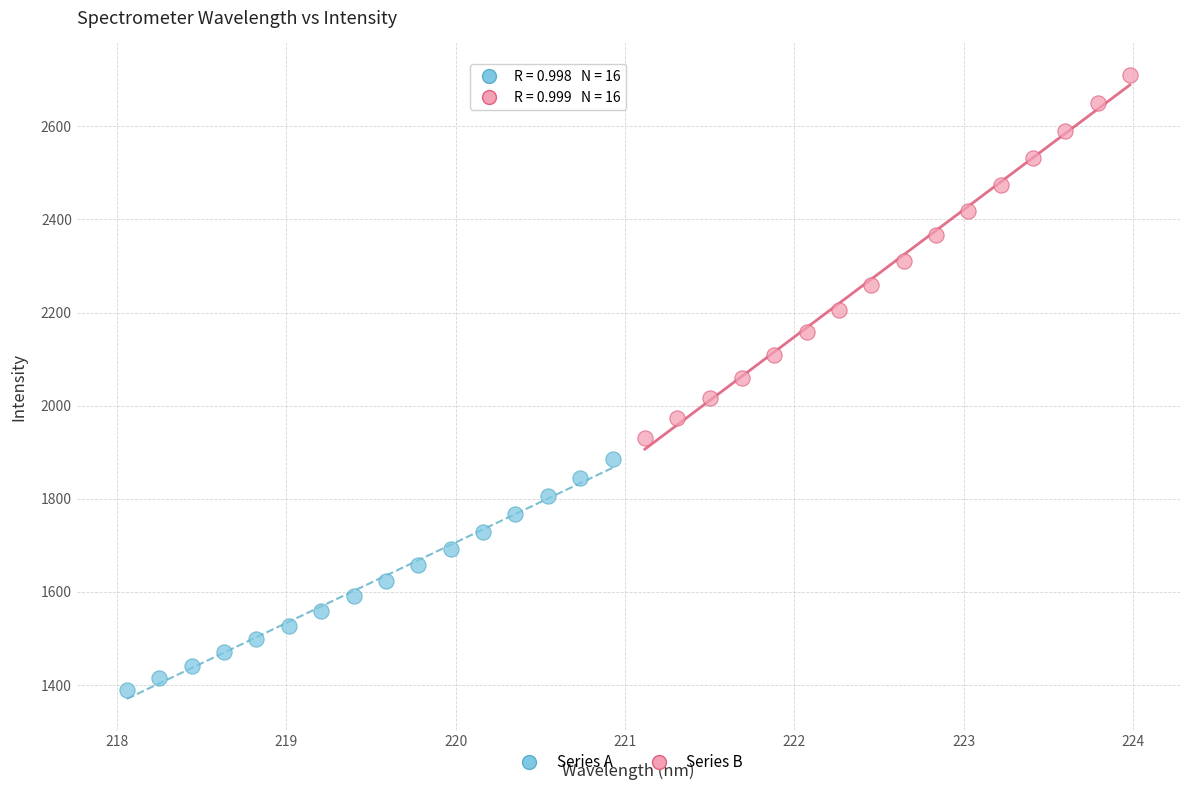

Which series contains the lowest Y value?

Series A